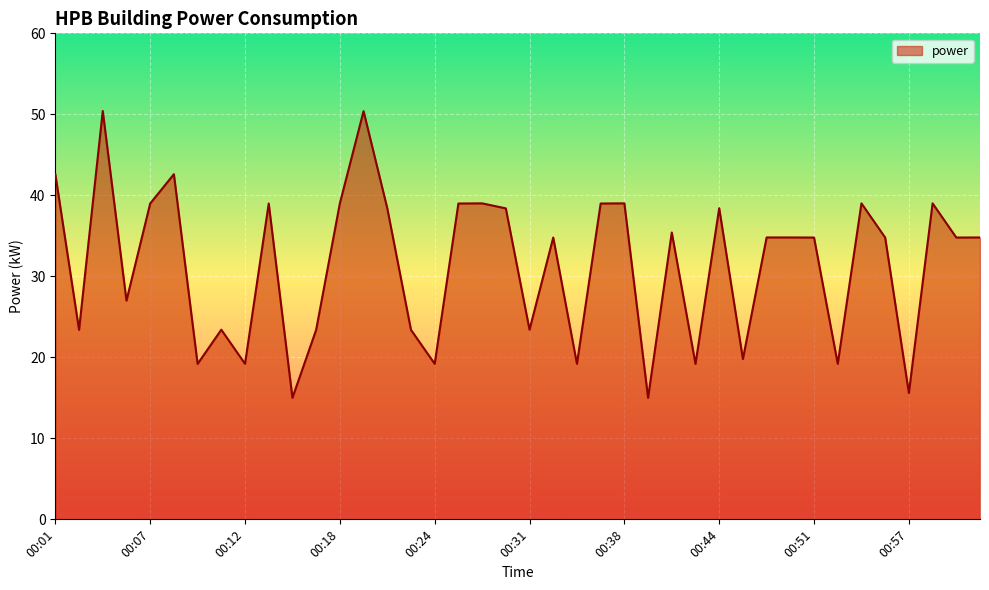

What is the difference between the maximum and minimum values?

35.4